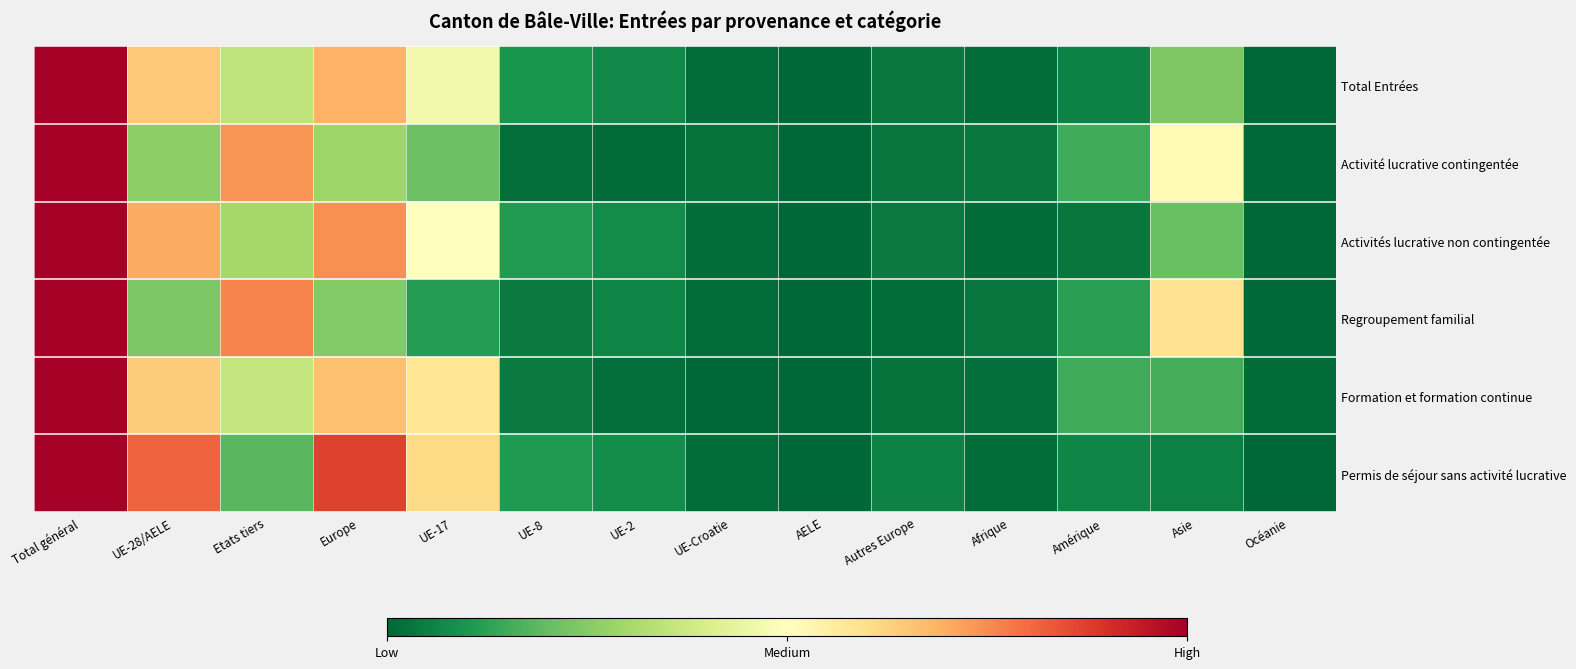

What is the total value across all series at UE-17?

2.5